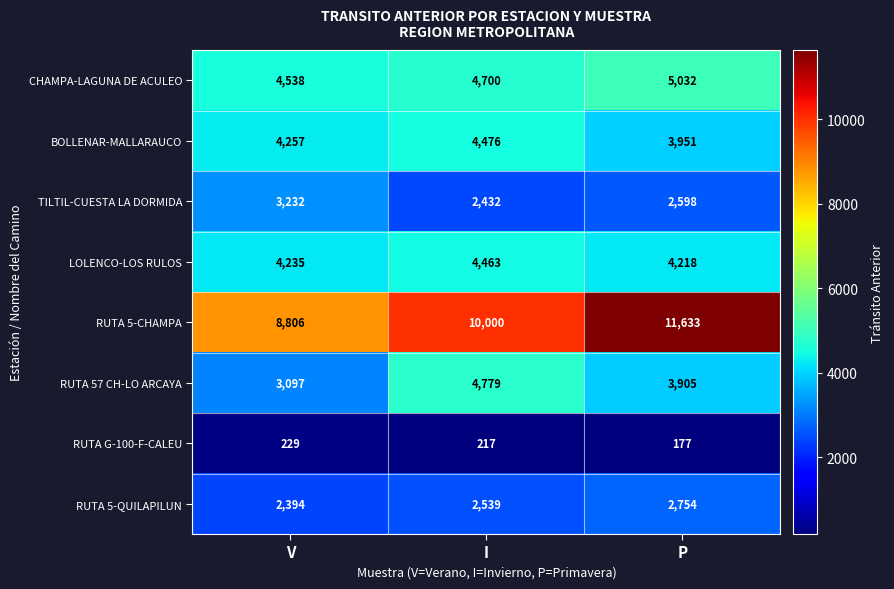

The RUTA G-100-F-CALEU series shows 244 at P. True or false?

False